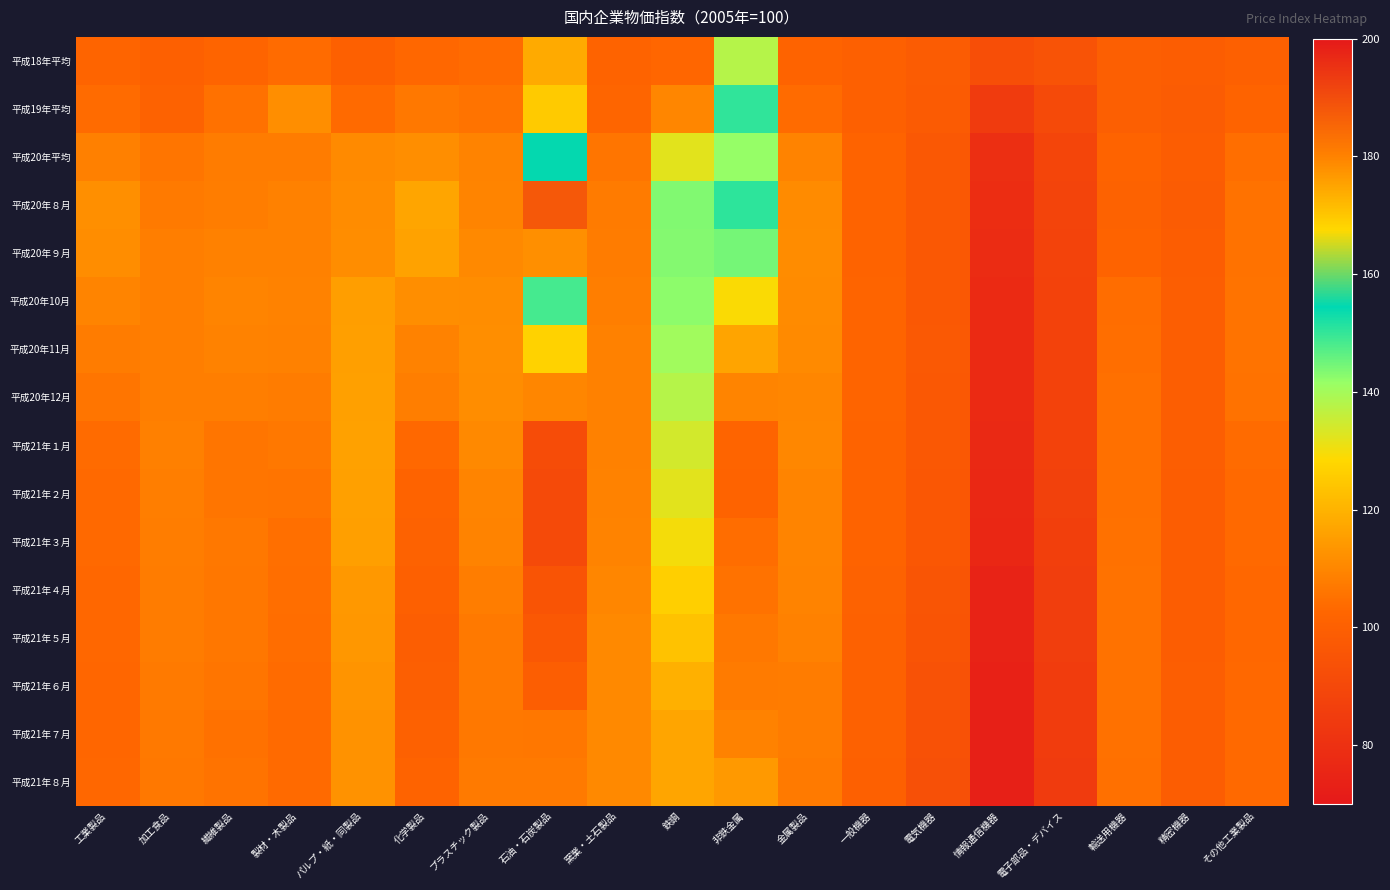

Reading right to left, list all the values displayed in this chart.

平成18年平均: その他工業製品=100.1	精密機器=99.1	輸送用機器=99.9	電子部品・デバイス=94.8	情報通信機器=92.8	電気機器=98.6	一般機器=100.1	金属製品=101.4	非鉄金属=137.9	鉄鋼=102.6	窯業・土石製品=101.3	石油・石炭製品=118.1	プラスチック製品=103.8	化学製品=103.0	パルプ・紙・同製品=100.2	製材・木製品=103.9	繊維製品=101.8	加工食品=100.1	工業製品=102.1
平成19年平均: その他工業製品=101.5	精密機器=98.6	輸送用機器=99.9	電子部品・デバイス=91.0	情報通信機器=84.4	電気機器=98.1	一般機器=100.4	金属製品=104.0	非鉄金属=150.3	鉄鋼=110.1	窯業・土石製品=102.3	石油・石炭製品=125.2	プラスチック製品=105.7	化学製品=106.7	パルプ・紙・同製品=103.6	製材・木製品=111.8	繊維製品=105.1	加工食品=101.2	工業製品=103.8
平成20年平均: その他工業製品=104.5	精密機器=98.7	輸送用機器=101.3	電子部品・デバイス=88.6	情報通信機器=79.4	電気機器=97.1	一般機器=101.4	金属製品=109.3	非鉄金属=141.8	鉄鋼=132.1	窯業・土石製品=106.1	石油・石炭製品=154.8	プラスチック製品=109.2	化学製品=111.7	パルプ・紙・同製品=110.7	製材・木製品=107.8	繊維製品=107.7	加工食品=106.3	工業製品=108.5
平成20年８月: その他工業製品=105.3	精密機器=98.5	輸送用機器=101.1	電子部品・デバイス=88.3	情報通信機器=78.5	電気機器=96.7	一般機器=101.6	金属製品=111.0	非鉄金属=150.6	鉄鋼=143.4	窯業・土石製品=107.4	石油・石炭製品=188.0	プラスチック製品=109.5	化学製品=116.8	パルプ・紙・同製品=111.3	製材・木製品=108.7	繊維製品=107.9	加工食品=107.3	工業製品=112.0
平成20年９月: その他工業製品=105.3	精密機器=98.9	輸送用機器=101.5	電子部品・デバイス=88.0	情報通信機器=78.3	電気機器=96.9	一般機器=101.7	金属製品=111.3	非鉄金属=144.5	鉄鋼=143.2	窯業・土石製品=107.6	石油・石炭製品=178.0	プラスチック製品=110.5	化学製品=116.4	パルプ・紙・同製品=111.4	製材・木製品=108.7	繊維製品=108.8	加工食品=108.1	工業製品=111.5
平成20年10月: その他工業製品=105.7	精密機器=99.3	輸送用機器=104.2	電子部品・デバイス=87.6	情報通信機器=77.4	電気機器=96.7	一般機器=102.2	金属製品=111.1	非鉄金属=129.0	鉄鋼=142.5	窯業・土石製品=108.3	石油・石炭製品=148.7	プラスチック製品=111.4	化学製品=111.7	パルプ・紙・同製品=115.2	製材・木製品=109.0	繊維製品=109.4	加工食品=108.3	工業製品=109.5
平成20年11月: その他工業製品=105.8	精密機器=99.3	輸送用機器=104.3	電子部品・デバイス=87.5	情報通信機器=77.4	電気機器=97.3	一般機器=102.2	金属製品=110.8	非鉄金属=116.6	鉄鋼=140.5	窯業・土石製品=108.7	石油・石炭製品=126.9	プラスチック製品=111.7	化学製品=109.0	パルプ・紙・同製品=115.6	製材・木製品=108.6	繊維製品=108.9	加工食品=108.3	工業製品=107.6
平成20年12月: その他工業製品=105.5	精密機器=99.3	輸送用機器=104.8	電子部品・デバイス=87.4	情報通信機器=77.5	電気機器=97.1	一般機器=101.9	金属製品=110.1	非鉄金属=109.5	鉄鋼=137.8	窯業・土石製品=108.8	石油・石炭製品=110.1	プラスチック製品=111.5	化学製品=108.1	パルプ・紙・同製品=115.9	製材・木製品=107.7	繊維製品=108.3	加工食品=108.3	工業製品=106.2
平成21年１月: その他工業製品=103.8	精密機器=99.4	輸送用機器=104.8	電子部品・デバイス=87.3	情報通信機器=77.0	電気機器=96.8	一般機器=101.5	金属製品=110.3	非鉄金属=102.0	鉄鋼=134.1	窯業・土石製品=108.8	石油・石炭製品=92.0	プラスチック製品=110.4	化学製品=103.1	パルプ・紙・同製品=116.0	製材・木製品=106.7	繊維製品=106.3	加工食品=108.5	工業製品=104.0
平成21年２月: その他工業製品=103.5	精密機器=99.1	輸送用機器=104.8	電子部品・デバイス=87.0	情報通信機器=76.4	電気機器=96.6	一般機器=101.5	金属製品=109.4	非鉄金属=101.6	鉄鋼=132.1	窯業・土石製品=109.0	石油・石炭製品=90.6	プラスチック製品=109.6	化学製品=101.6	パルプ・紙・同製品=115.8	製材・木製品=105.9	繊維製品=106.2	加工食品=108.3	工業製品=103.5
平成21年３月: その他工業製品=103.3	精密機器=99.0	輸送用機器=105.1	電子部品・デバイス=86.5	情報通信機器=75.9	電気機器=96.3	一般機器=101.4	金属製品=109.4	非鉄金属=104.1	鉄鋼=129.9	窯業・土石製品=109.2	石油・石炭製品=90.9	プラスチック製品=109.2	化学製品=101.2	パルプ・紙・同製品=115.5	製材・木製品=104.7	繊維製品=106.7	加工食品=108.0	工業製品=103.3
平成21年４月: その他工業製品=102.9	精密機器=99.0	輸送用機器=105.4	電子部品・デバイス=85.8	情報通信機器=74.2	電気機器=95.6	一般機器=101.1	金属製品=109.2	非鉄金属=105.3	鉄鋼=126.4	窯業・土石製品=110.0	石油・石炭製品=94.9	プラスチック製品=107.9	化学製品=100.4	パルプ・紙・同製品=114.0	製材・木製品=104.3	繊維製品=106.4	加工食品=107.8	工業製品=103.0
平成21年５月: その他工業製品=102.8	精密機器=99.0	輸送用機器=105.5	電子部品・デバイス=85.5	情報通信機器=74.2	電気機器=95.2	一般機器=100.7	金属製品=108.6	非鉄金属=106.7	鉄鋼=123.5	窯業・土石製品=110.5	石油・石炭製品=96.7	プラスチック製品=106.9	化学製品=99.6	パルプ・紙・同製品=113.7	製材・木製品=104.1	繊維製品=106.4	加工食品=107.7	工業製品=102.8
平成21年６月: その他工業製品=103.1	精密機器=99.2	輸送用機器=105.4	電子部品・デバイス=85.2	情報通信機器=73.6	電気機器=94.2	一般機器=100.6	金属製品=107.8	非鉄金属=107.4	鉄鋼=119.5	窯業・土石製品=110.5	石油・石炭製品=99.2	プラスチック製品=106.9	化学製品=99.9	パルプ・紙・同製品=113.1	製材・木製品=103.9	繊維製品=106.1	加工食品=107.1	工業製品=102.5
平成21年７月: その他工業製品=103.4	精密機器=99.1	輸送用機器=105.2	電子部品・デバイス=84.8	情報通信機器=73.1	電気機器=93.7	一般機器=100.6	金属製品=107.6	非鉄金属=108.9	鉄鋼=116.8	窯業・土石製品=110.6	石油・石炭製品=106.4	プラスチック製品=106.8	化学製品=100.8	パルプ・紙・同製品=112.6	製材・木製品=103.7	繊維製品=105.1	加工食品=106.9	工業製品=102.7
平成21年８月: その他工業製品=103.4	精密機器=99.1	輸送用機器=104.9	電子部品・デバイス=84.3	情報通信機器=73.1	電気機器=93.6	一般機器=100.3	金属製品=107.3	非鉄金属=114.4	鉄鋼=116.8	窯業・土石製品=110.4	石油・石炭製品=107.3	プラスチック製品=107.2	化学製品=101.4	パルプ・紙・同製品=112.5	製材・木製品=103.7	繊維製品=105.6	加工食品=106.8	工業製品=102.9